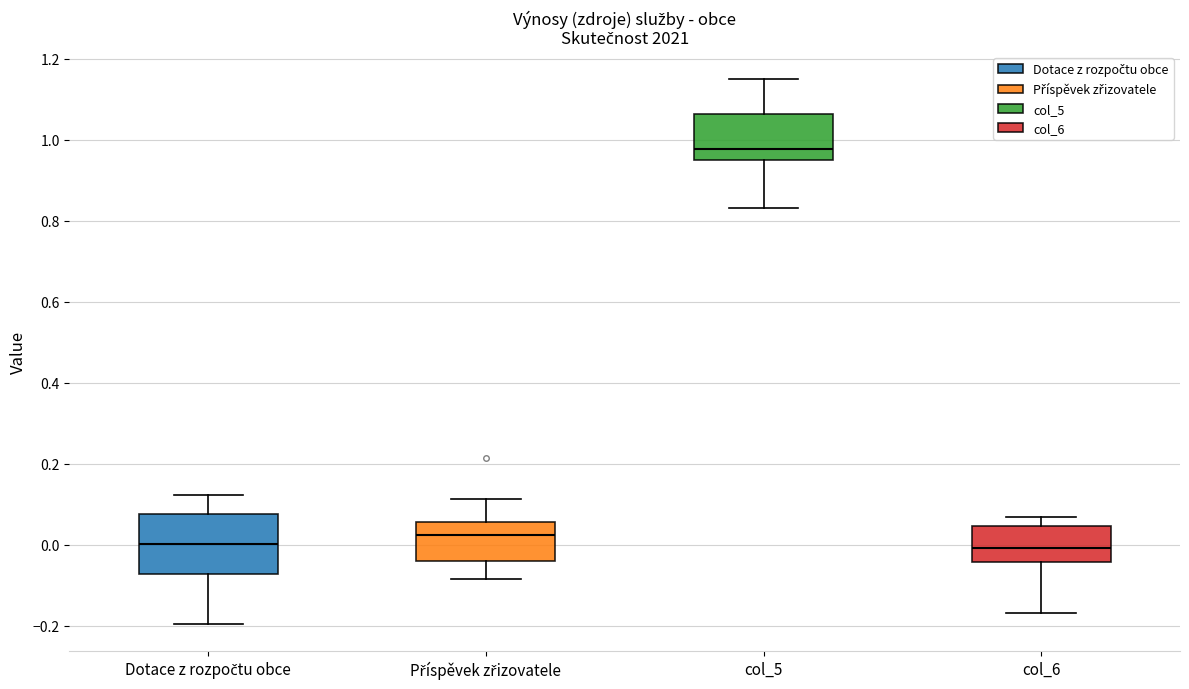

Reading left to right, transcribe this box plot: for each box, give where its median line is, the range the box spans, and where its two whiskers end, as read against the y-axis. The values are not printed on the chart, so give them approximately, as read against the axis.

Dotace z rozpočtu obce: median 0.00, box -0.08 to 0.08, whiskers -0.20 to 0.12
Příspěvek zřizovatele: median 0.02, box -0.04 to 0.06, whiskers -0.08 to 0.12
col_5: median 0.98, box 0.94 to 1.06, whiskers 0.84 to 1.14
col_6: median 0.00, box -0.04 to 0.04, whiskers -0.16 to 0.06